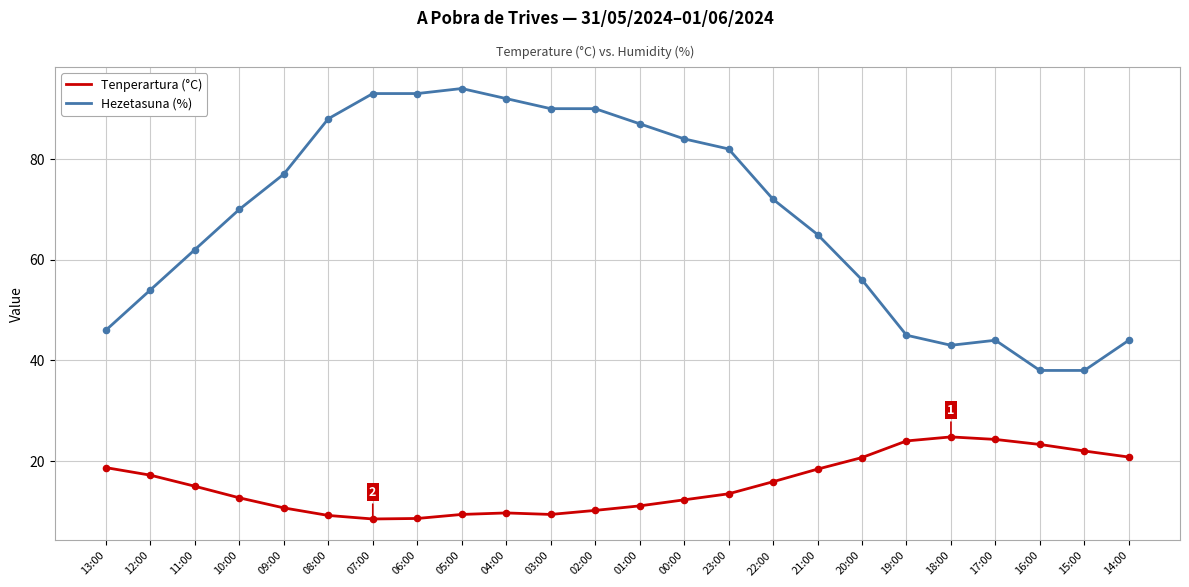

At how many categories does at least one series exceed 74?

11